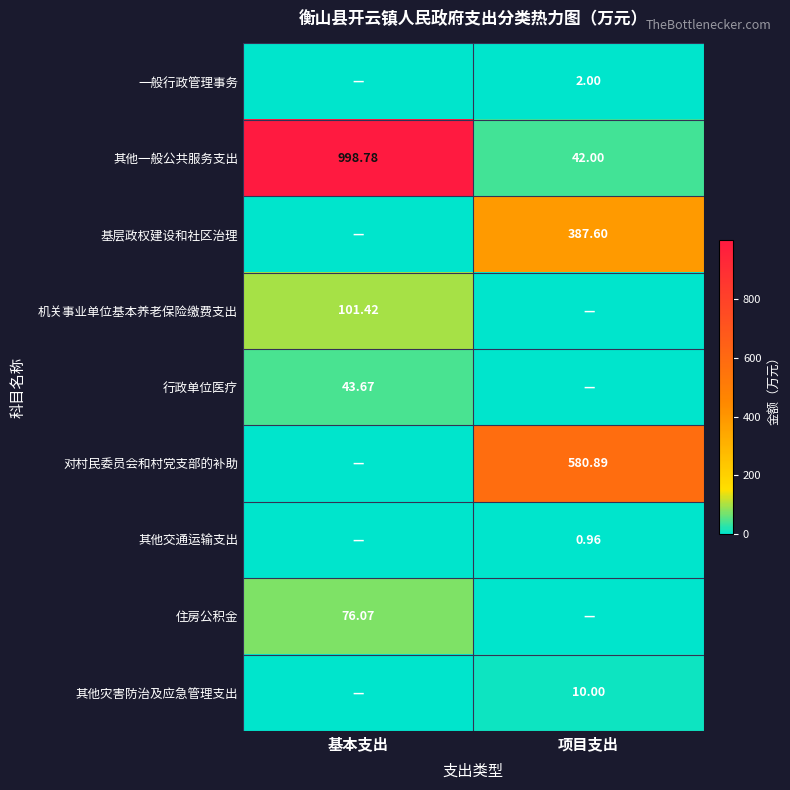

At which label does 其他一般公共服务支出 reach its peak?

基本支出